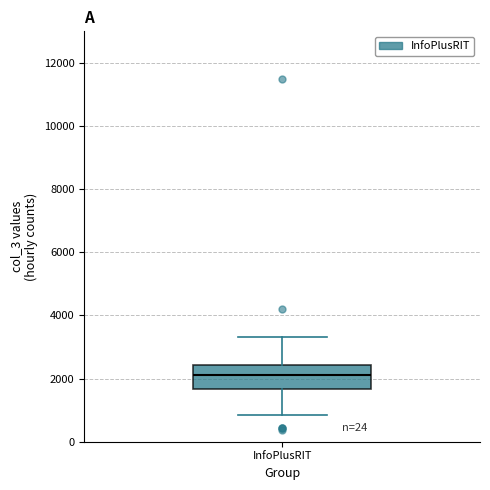

Where is the lower edge of the box for InfoPlusRIT on the y-axis? The values are not printed on the chart, so give them approximately, as read against the axis.

1600